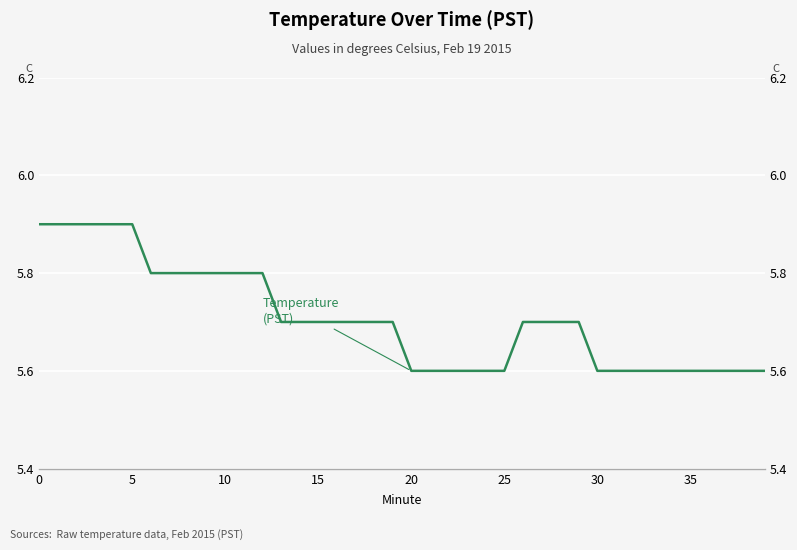

How many data points does each series have?

40